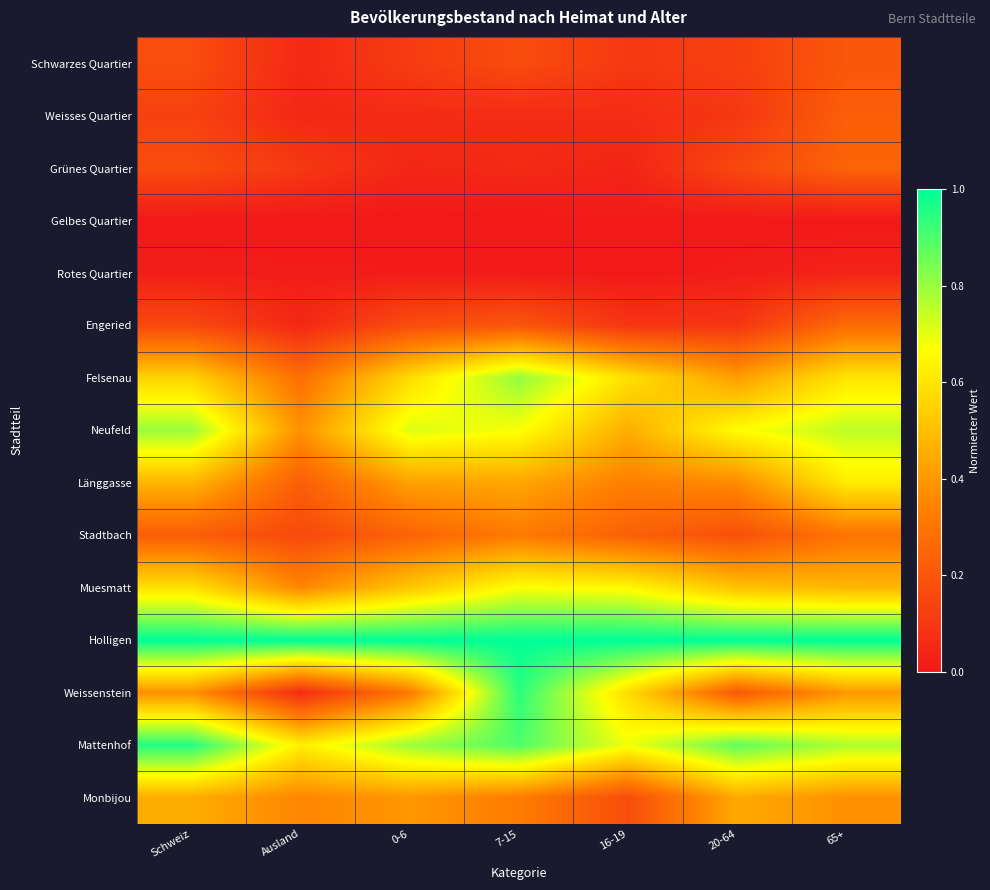

What is the total value across all series at 20-64?

5.1